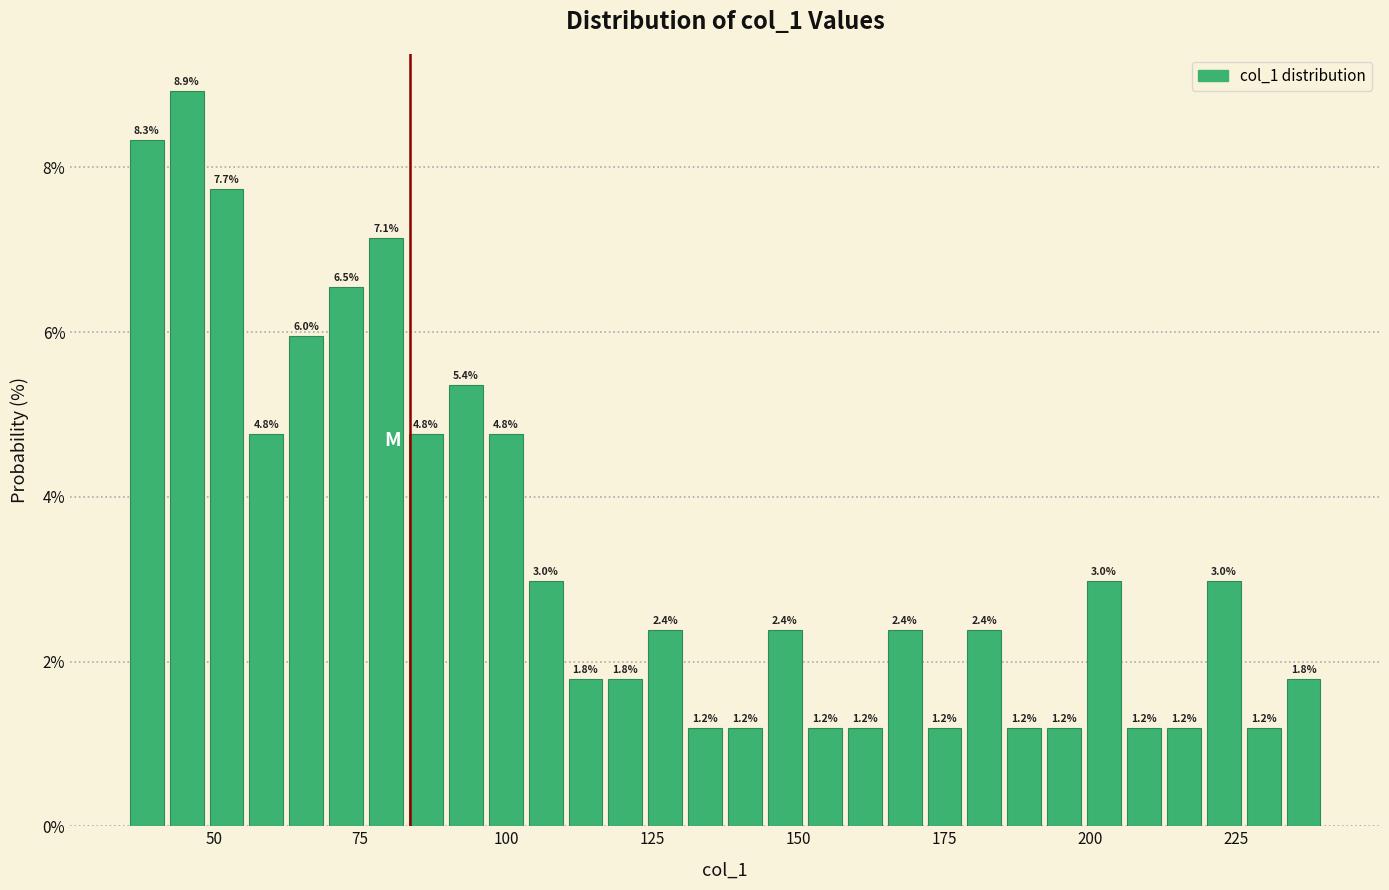

Read against the x-axis, roughly where is the centre of the tallest bar?

45